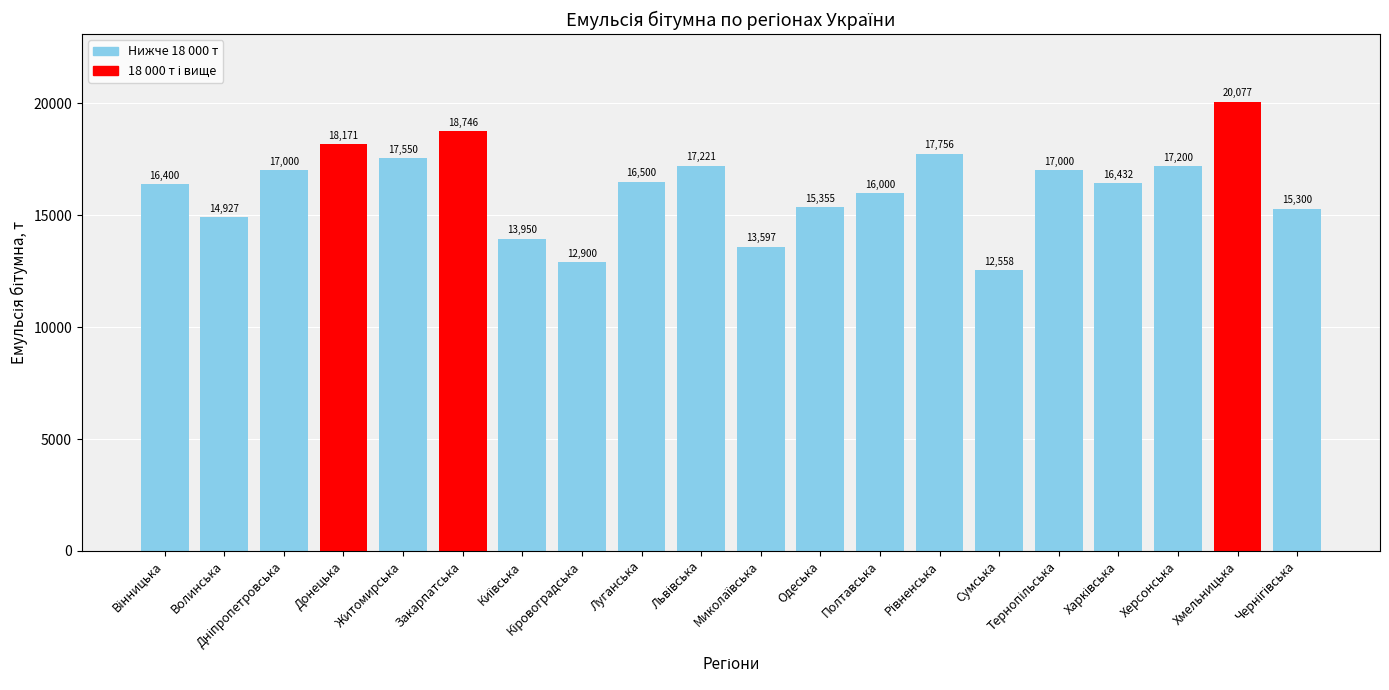

Is it true that the value at Луганська is 5653.5?

False